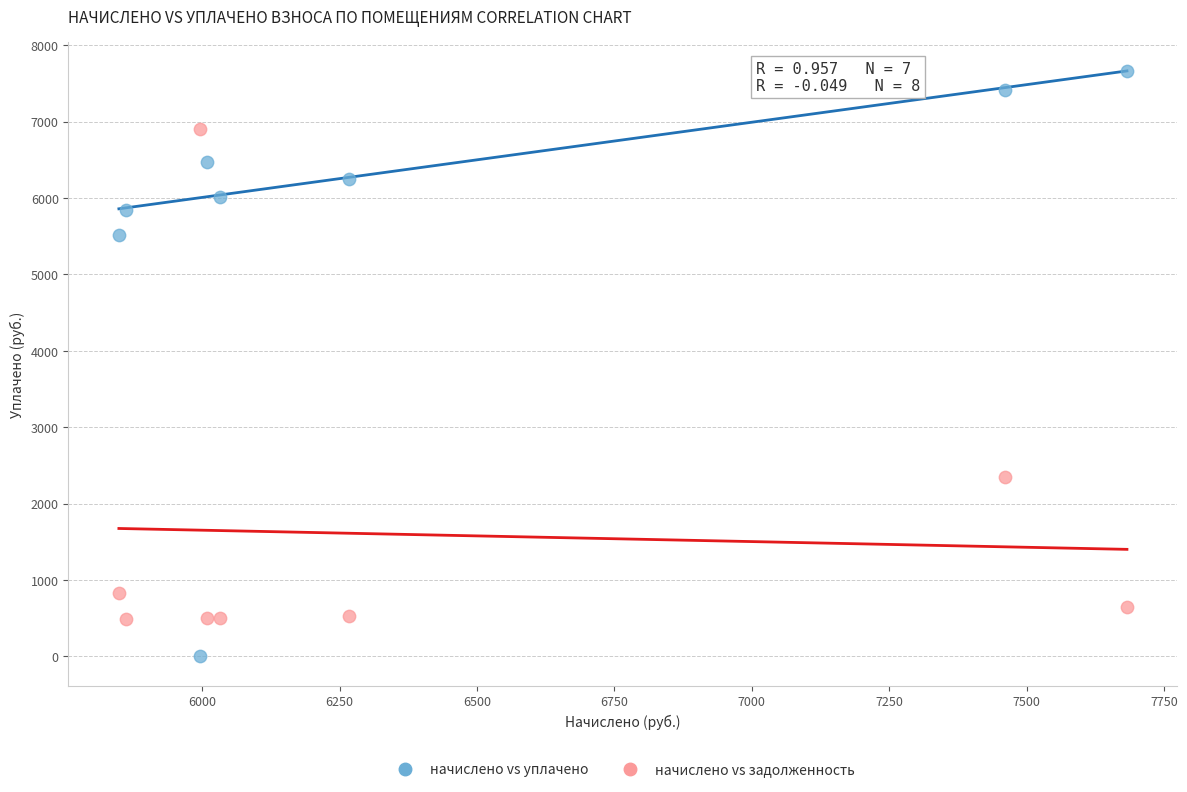

Across all data points, what is the range of X values (max minus min)?

1834.4